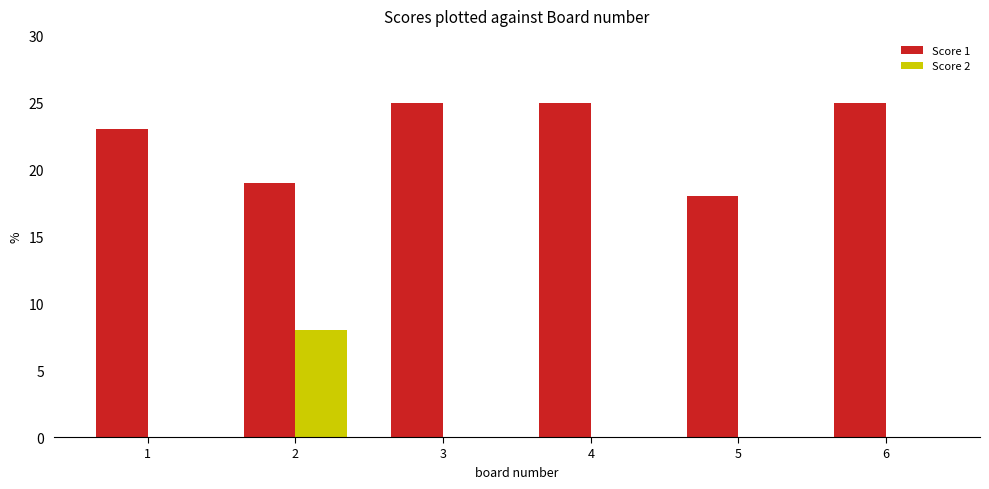

What is the sum of all Score 1 values?

135